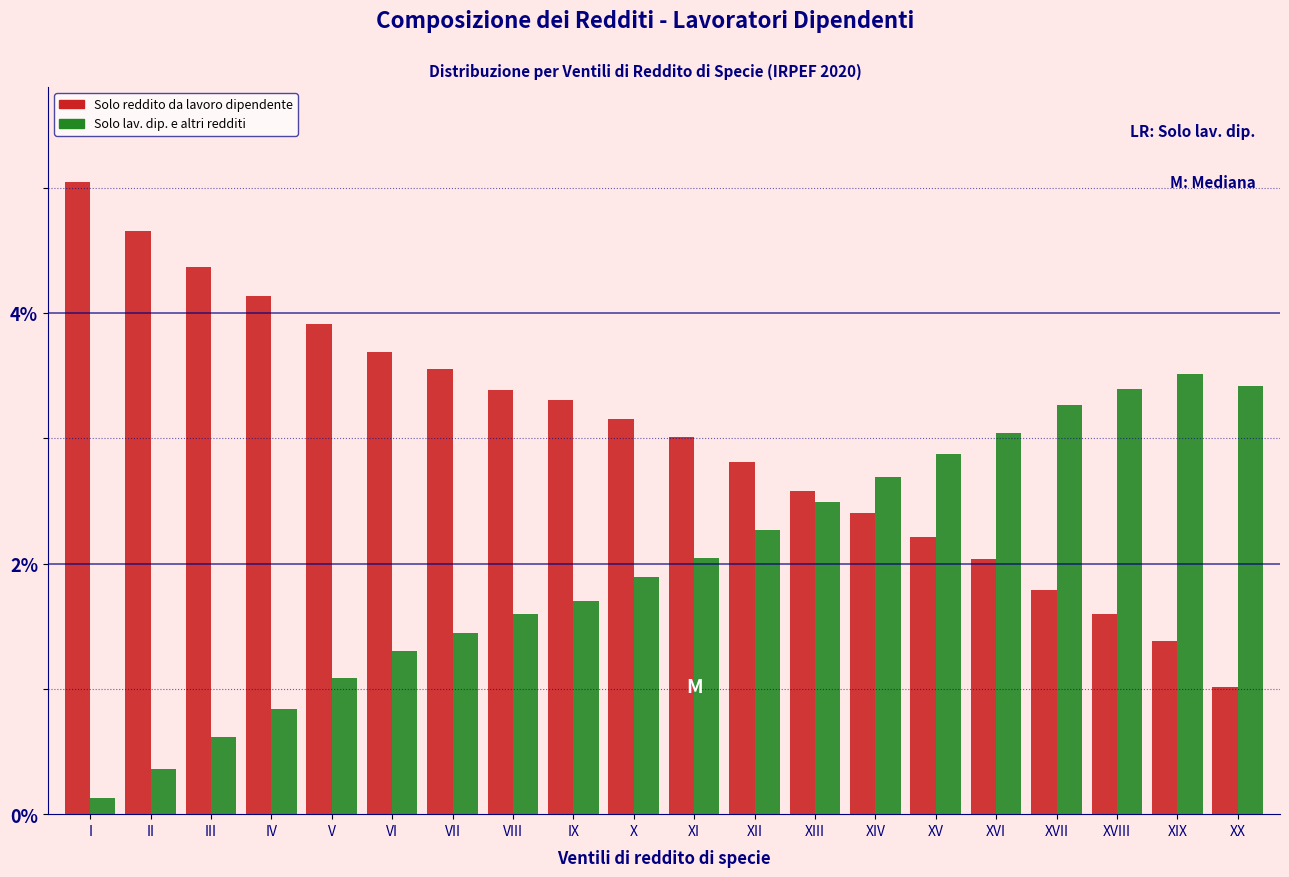

What is the spread (max minus min) of values at X?

1.3